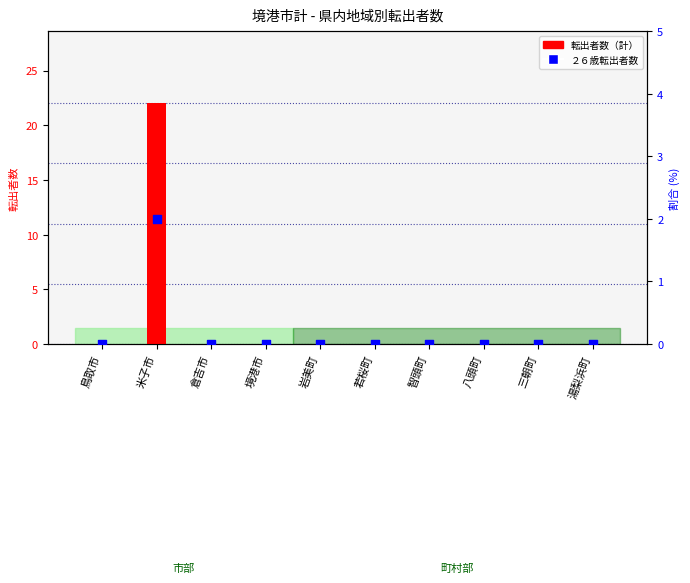

At how many categories does at least one series exceed 14?

1